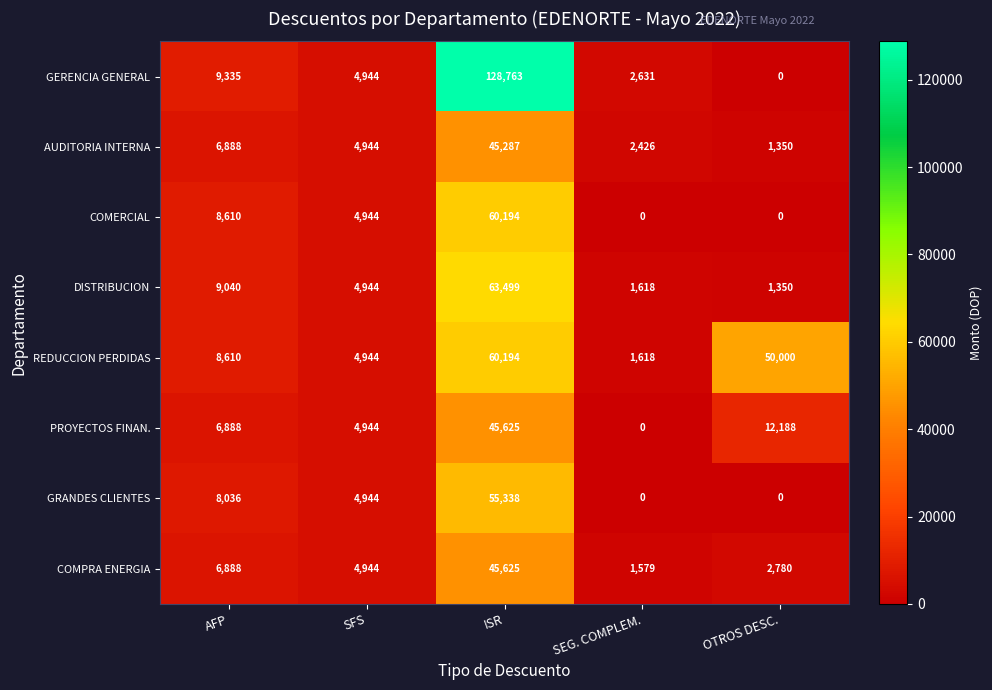

Rank the categories by PROYECTOS FINAN. value from highest to lowest.

ISR, OTROS DESC., AFP, SFS, SEG. COMPLEM.